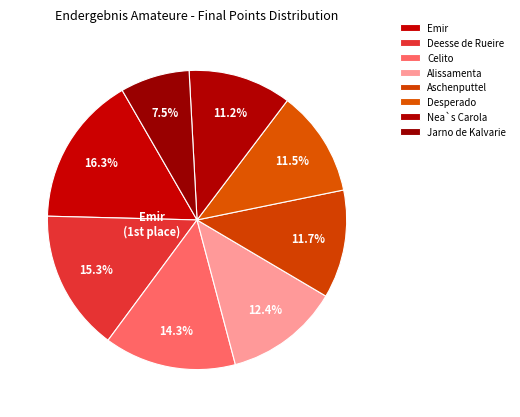

Which has a higher value, Alissamenta or Nea`s Carola?

Alissamenta